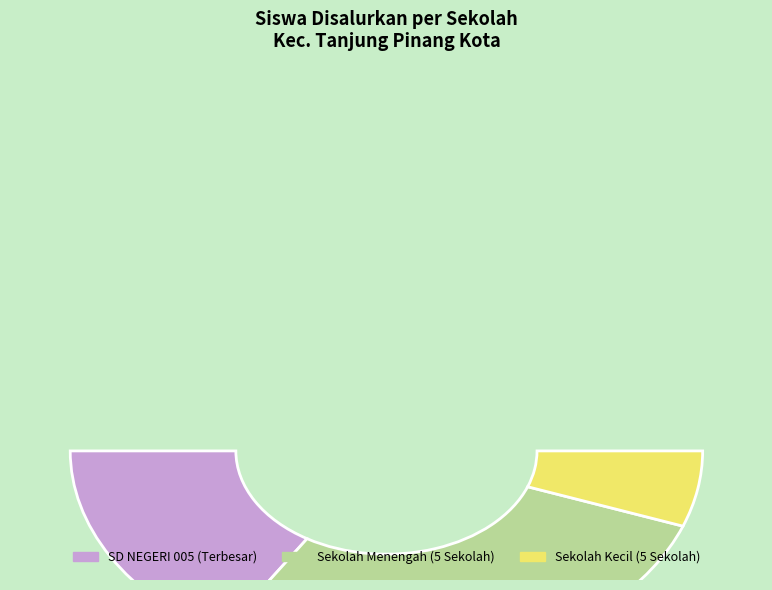

Does SDS BINTAN represent more than half of the total?

No